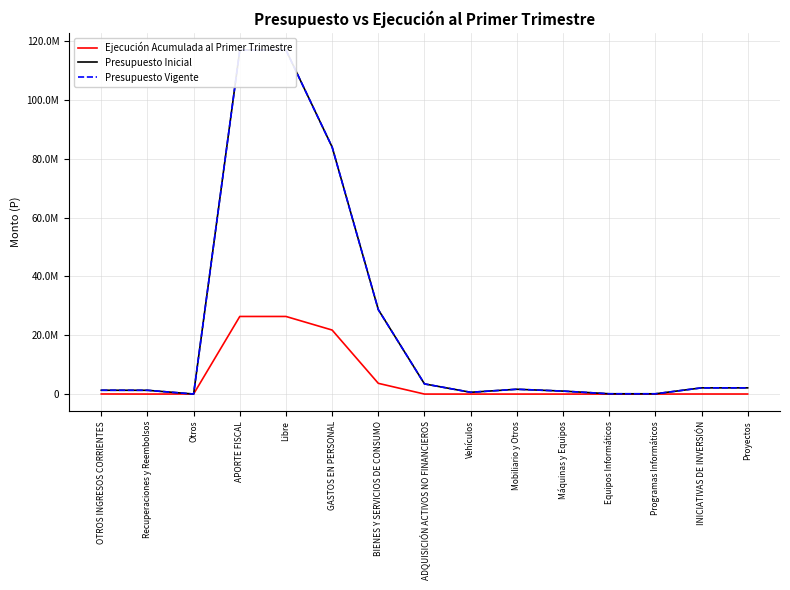

At which category is the sum across all series the highest?

APORTE FISCAL